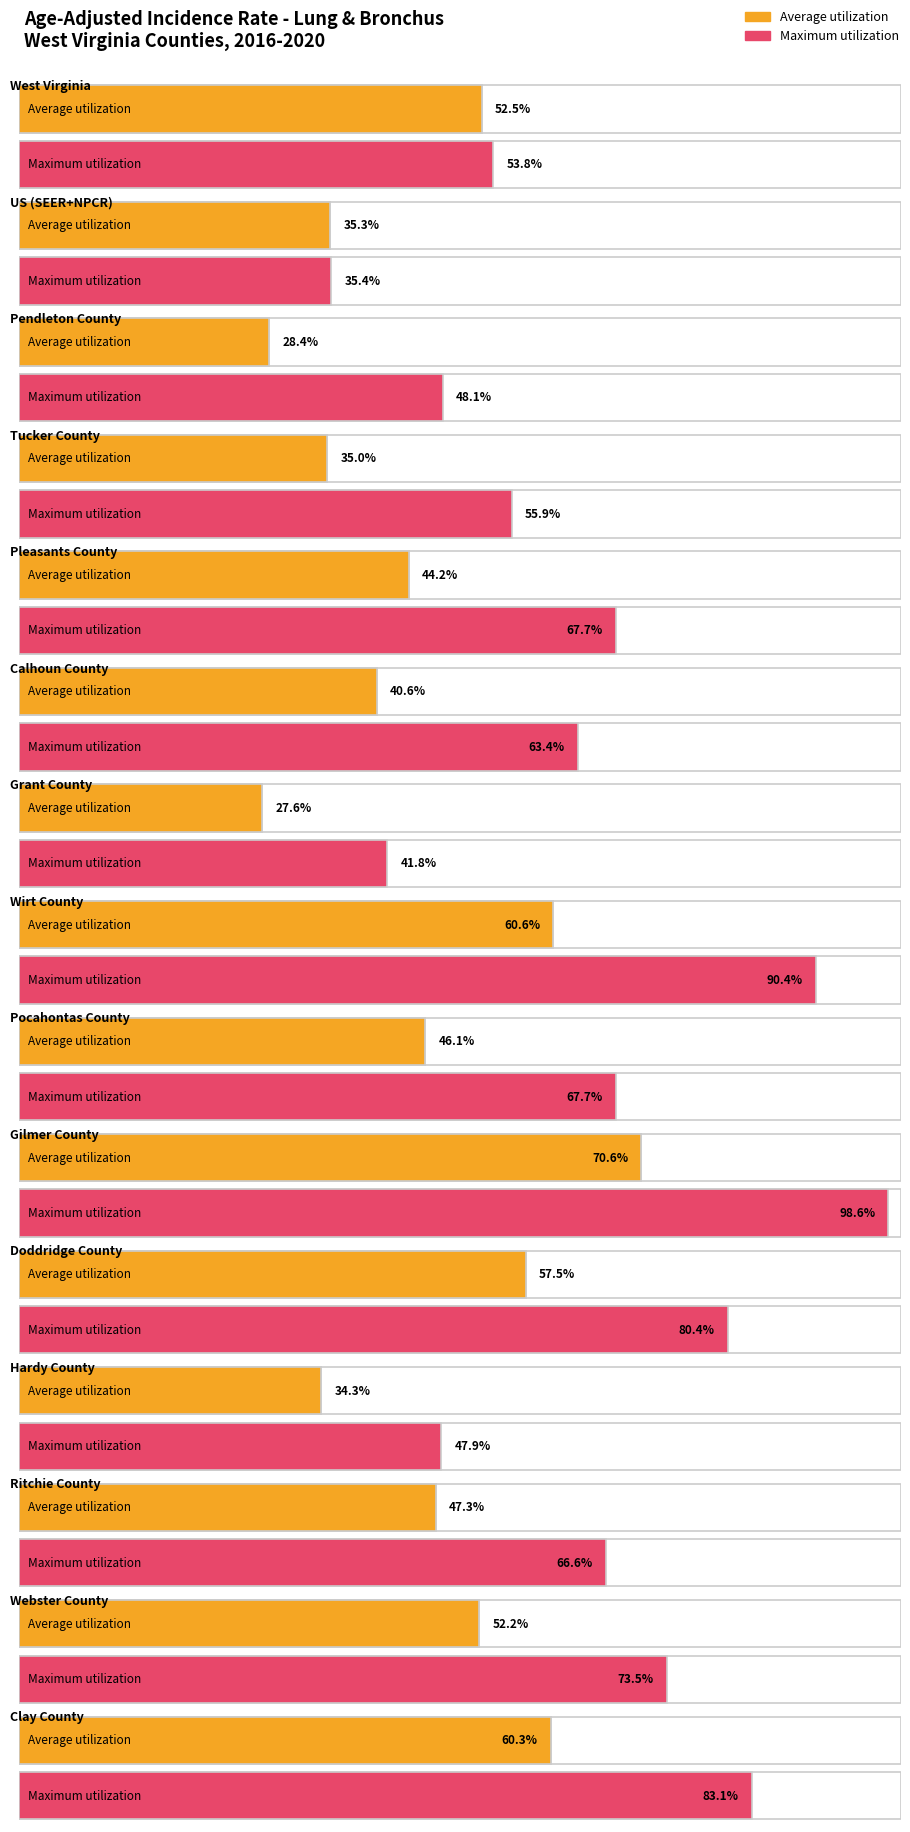

At how many categories does at least one series exceed 31?

15